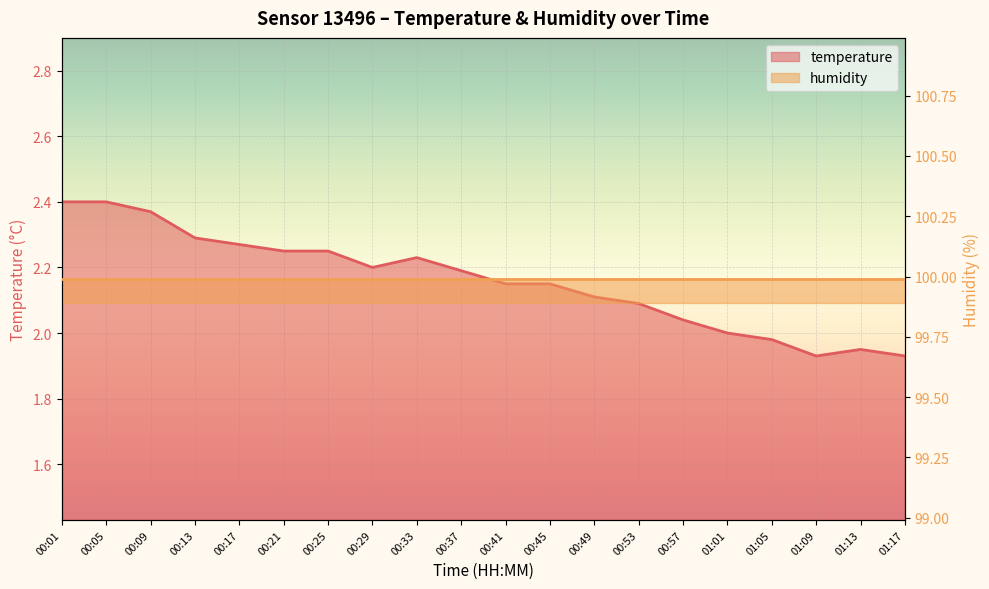

What is the label of the 7th point from the right?

00:53